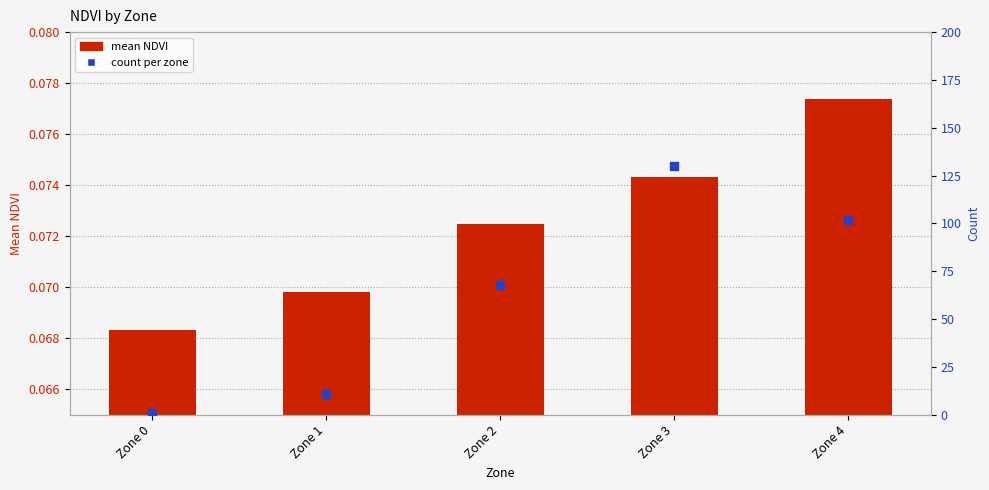

Which series has the largest total across all categories?

count